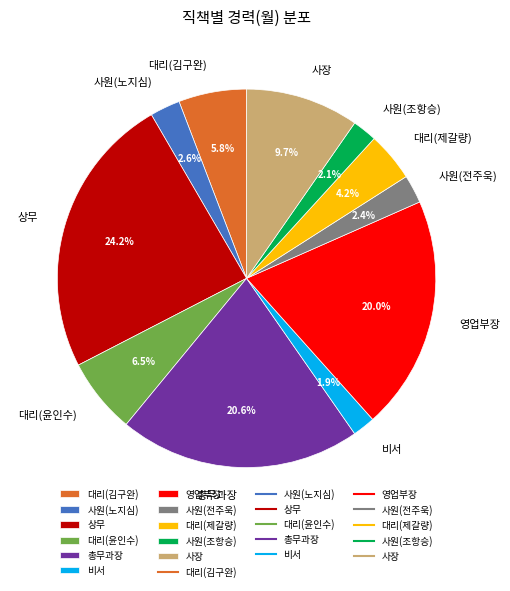

What percentage is NOT represented by 총무과장?

79.4%